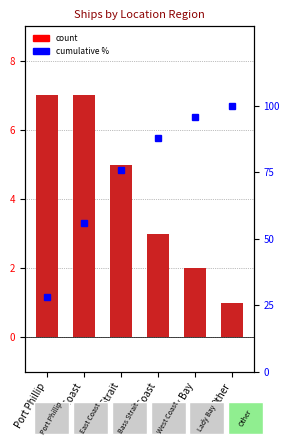

True or false: cumulative % has a value of 24.8 at Bass Strait.

False